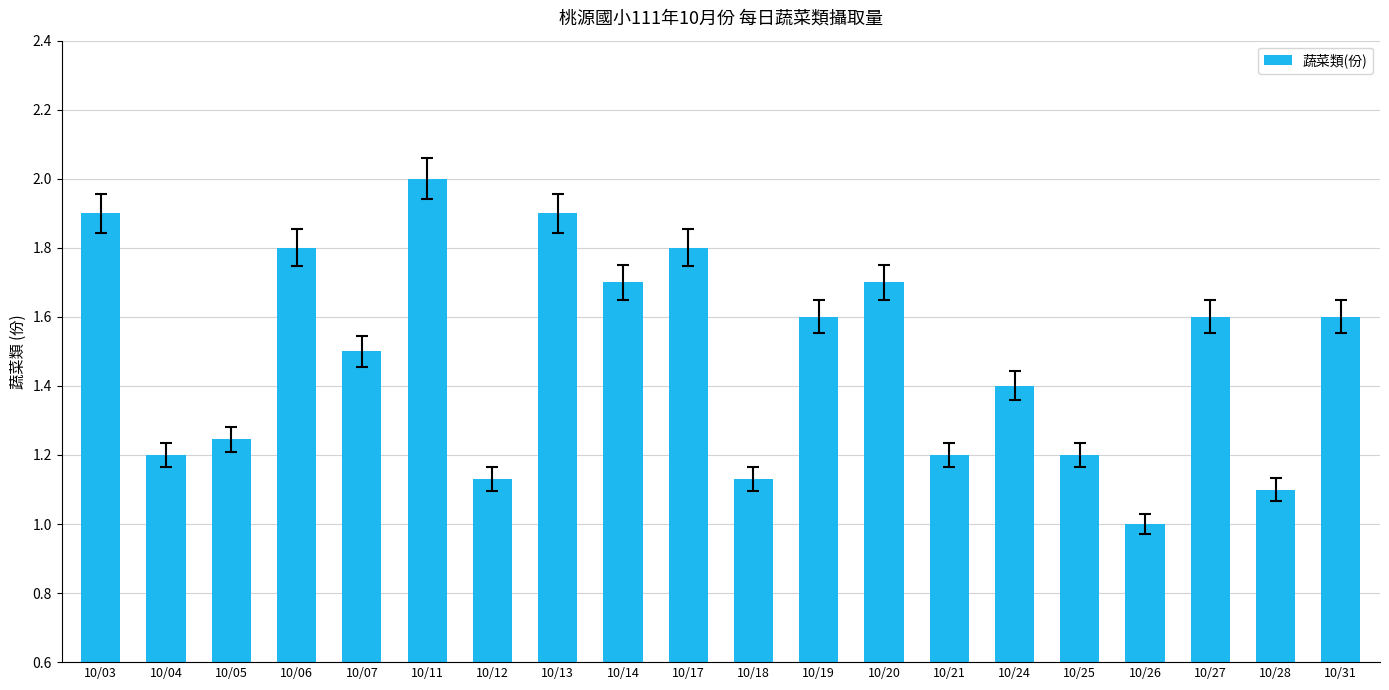

How many bars are there in total?

20